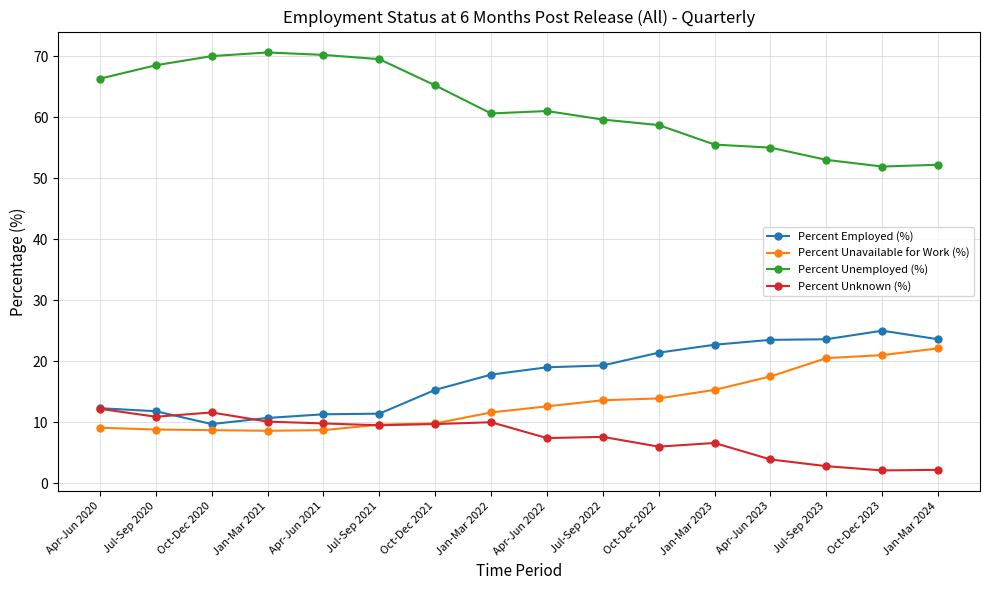

What is the spread (max minus min) of values at Jan-Mar 2024?

50.0